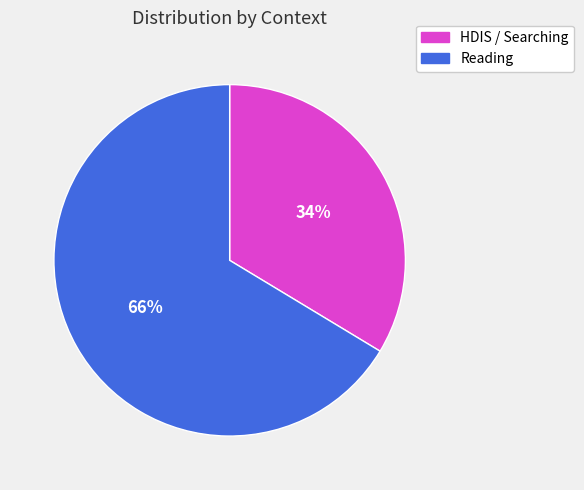

Which category accounts for the majority?

Reading